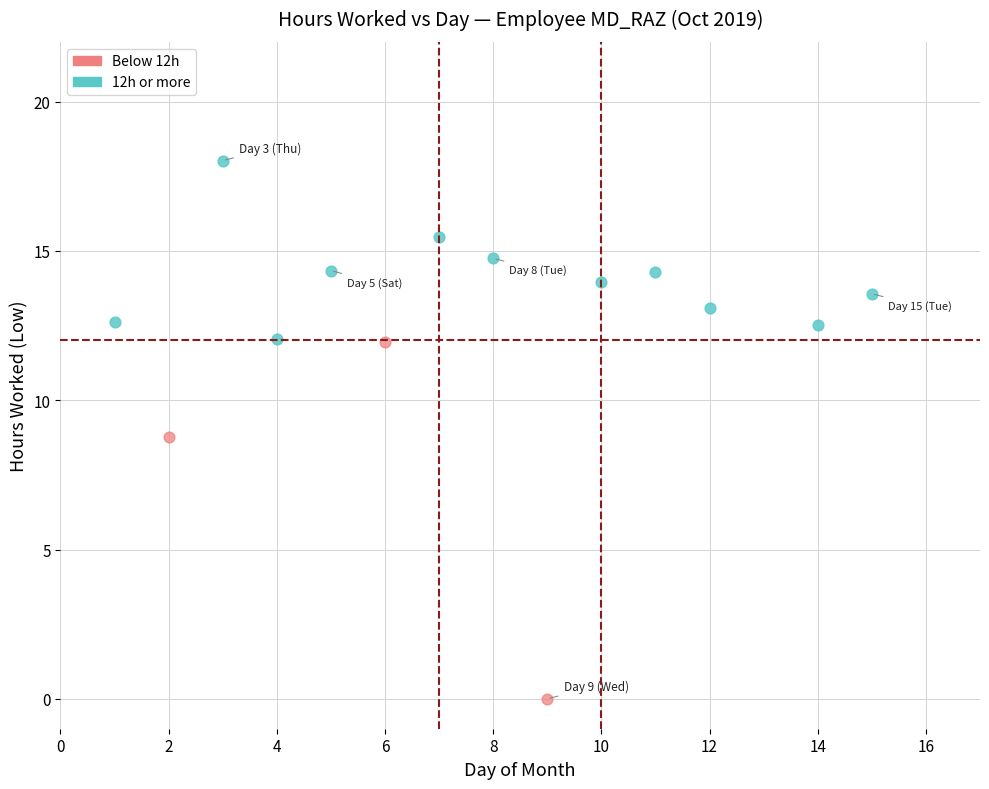

Which series contains the highest Y value?

12h or more